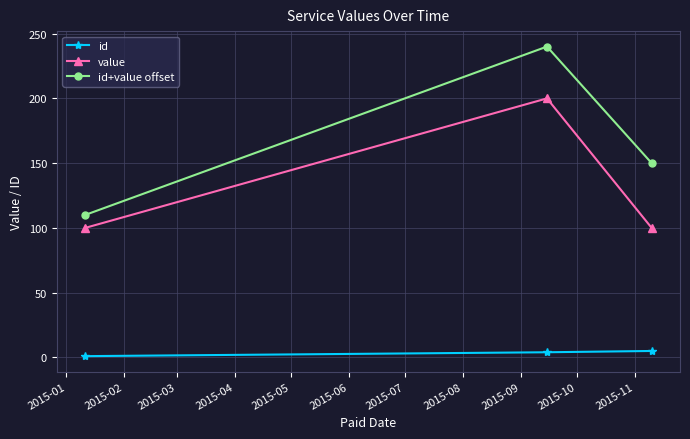

What is the highest value of the value series?

200